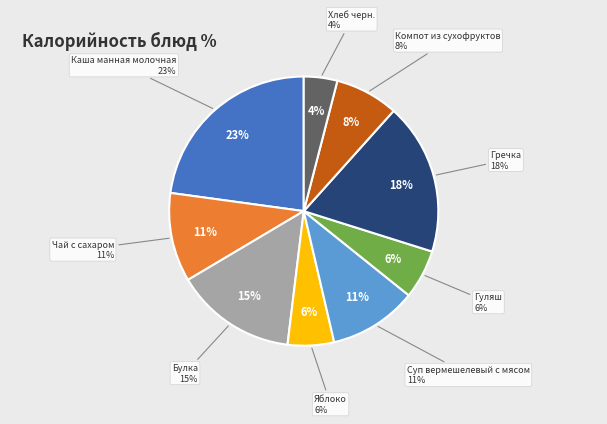

To the nearest percent, what is the difference between the Булка and Гуляш slice percentages?

9%